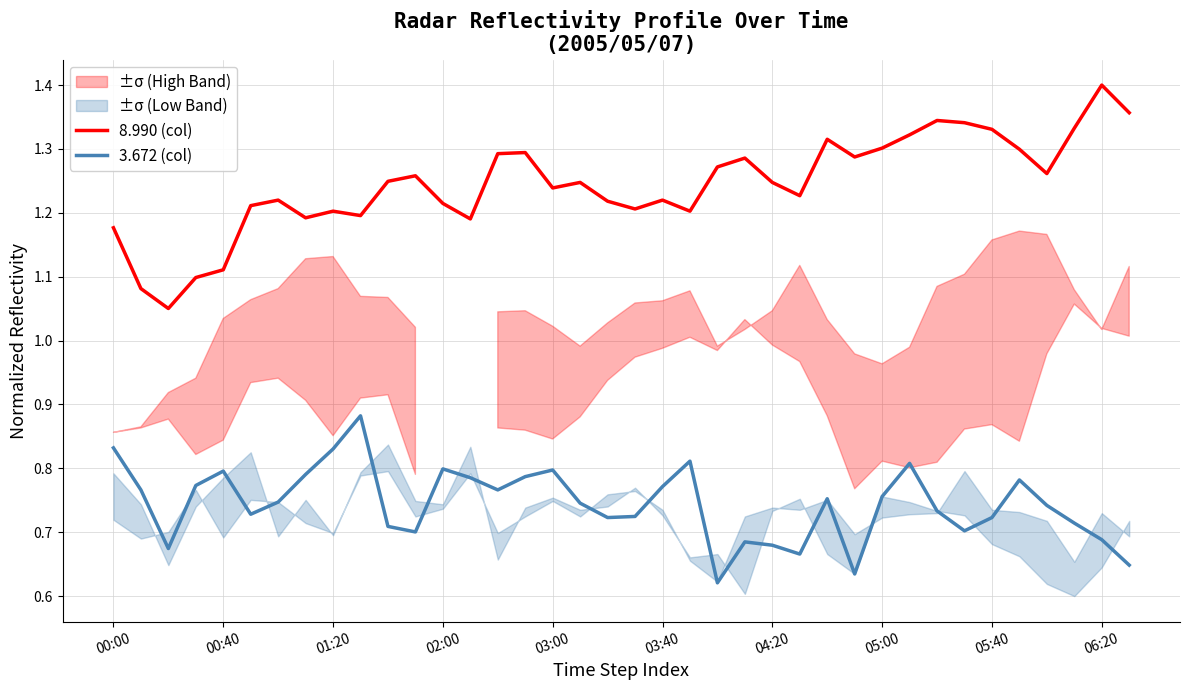

At how many categories does at least one series exceed 1?

38